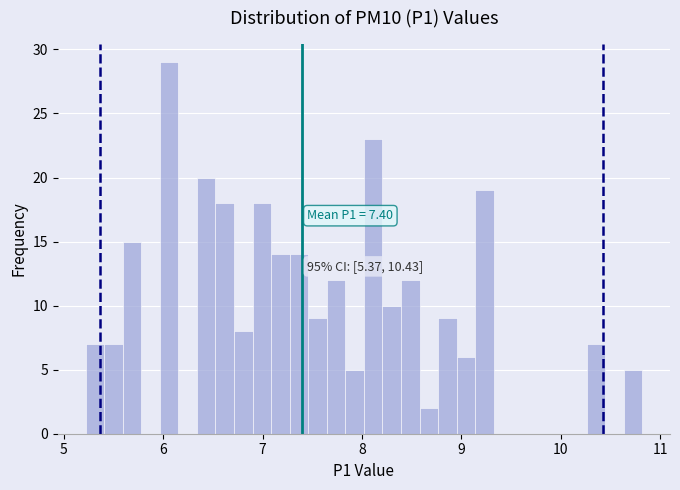

Around what value on the x-axis is the tallest bar? Give the approximate position of its centre, as read against the axis.

6.1